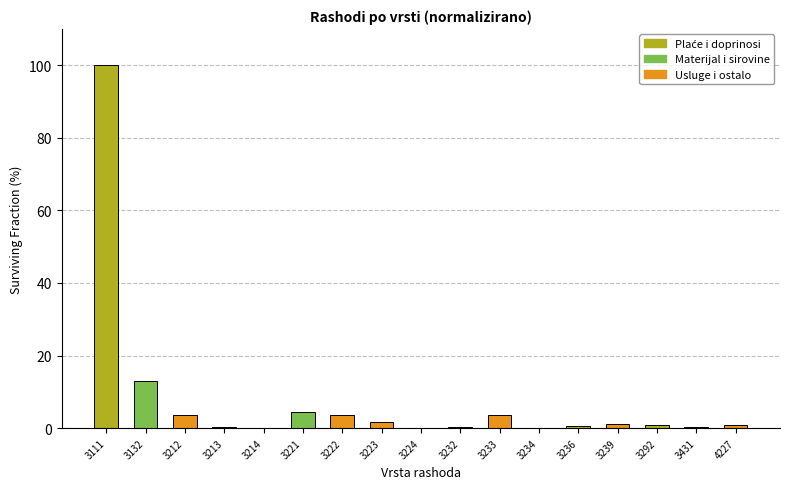

What is the maximum value shown in the chart?

100.0